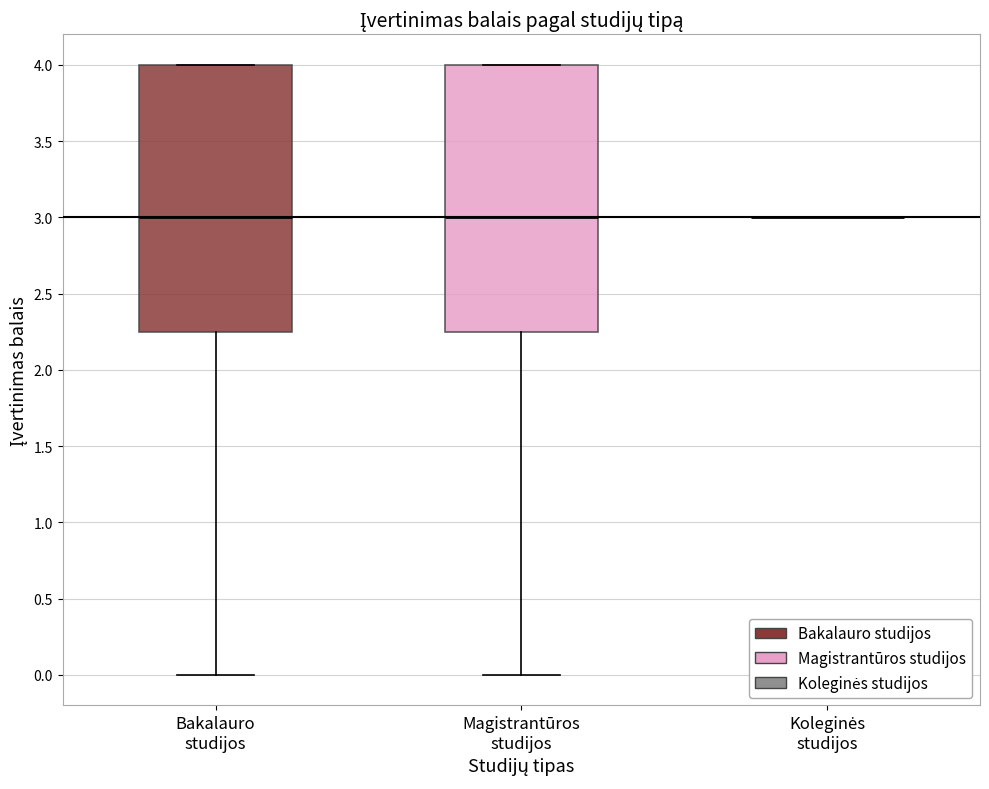

Reading left to right, transcribe this box plot: for each box, give where its median line is, the range the box spans, and where its two whiskers end, as read against the y-axis. The values are not printed on the chart, so give them approximately, as read against the axis.

Bakalauro studijos: median 3.00, box 2.25 to 4.00, whiskers 0.00 to 4.00
Magistrantūros studijos: median 3.00, box 2.25 to 4.00, whiskers 0.00 to 4.00
Koleginės studijos: box collapsed to a line at 3.00, whiskers 3.00 to 3.00